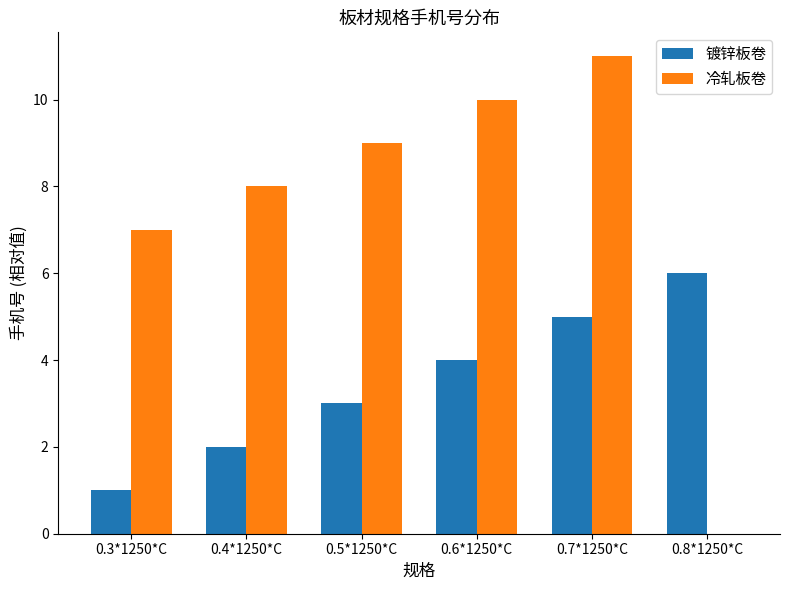

Does the chart contain stacked bars?

No